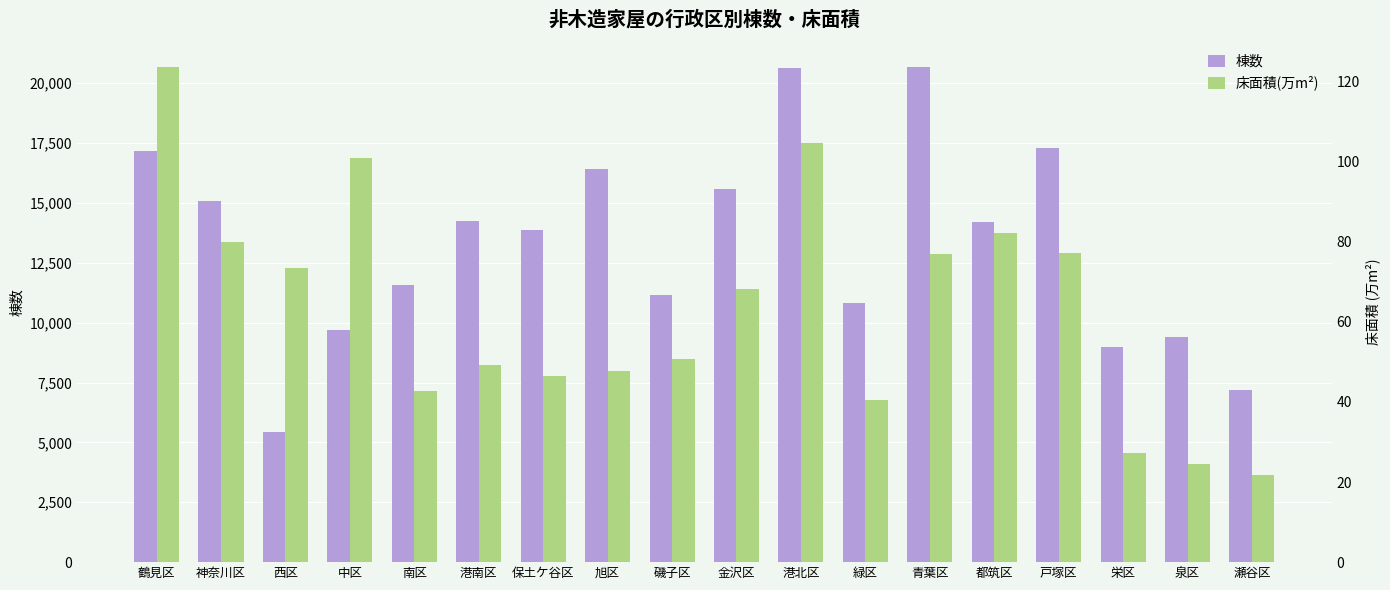

Does the chart contain any negative values?

No